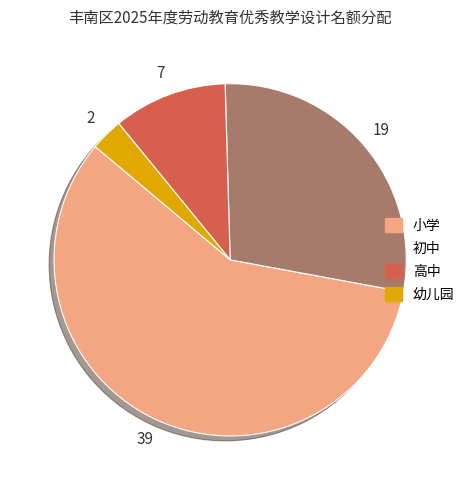

Which category has the smallest portion of the pie?

幼儿园